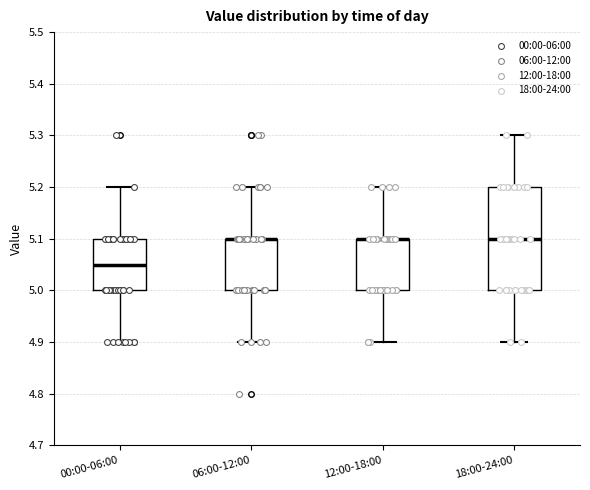

Which box is the tallest, from its lower edge to its upper edge?

18:00-24:00